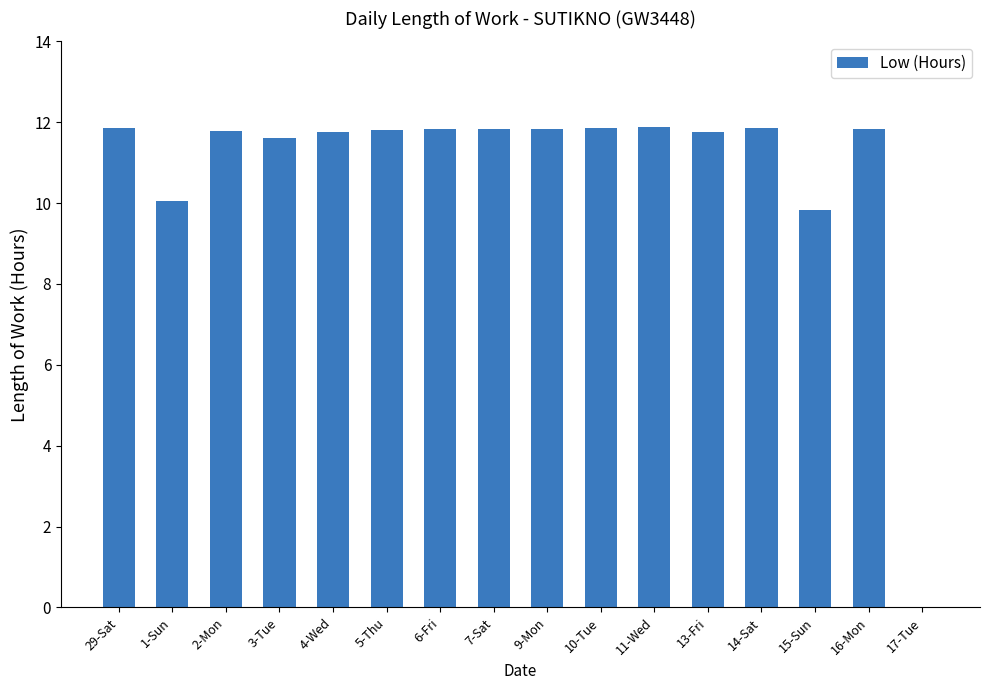

What is the change in value from 1-Sun to 14-Sat?

+1.8